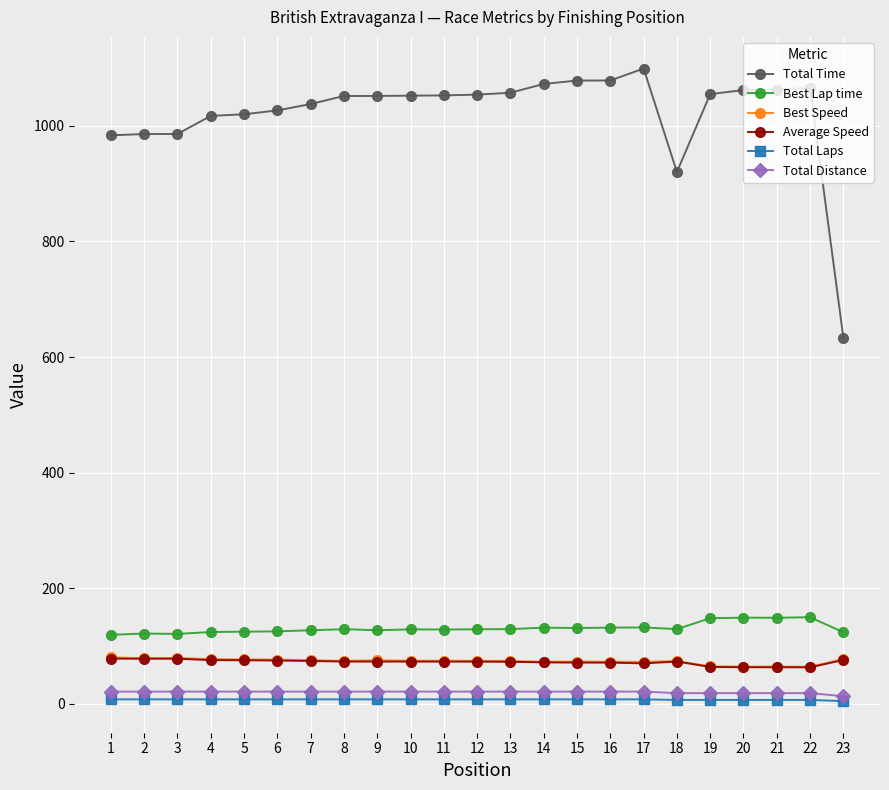

What is the lowest value of the Total Laps series?

5.0